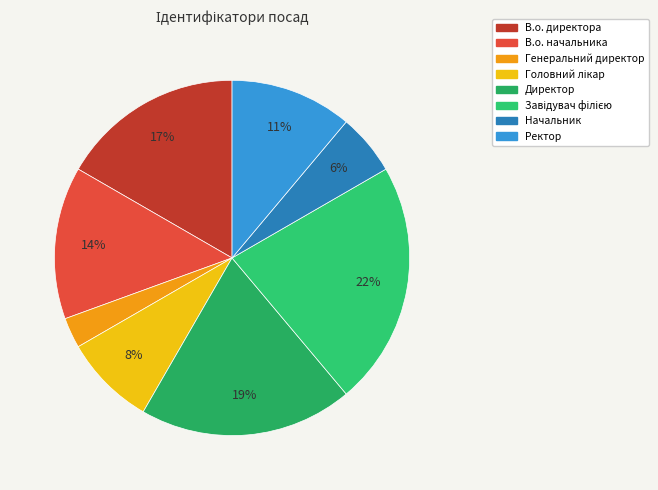

To the nearest percent, what portion does Директор represent?

19%